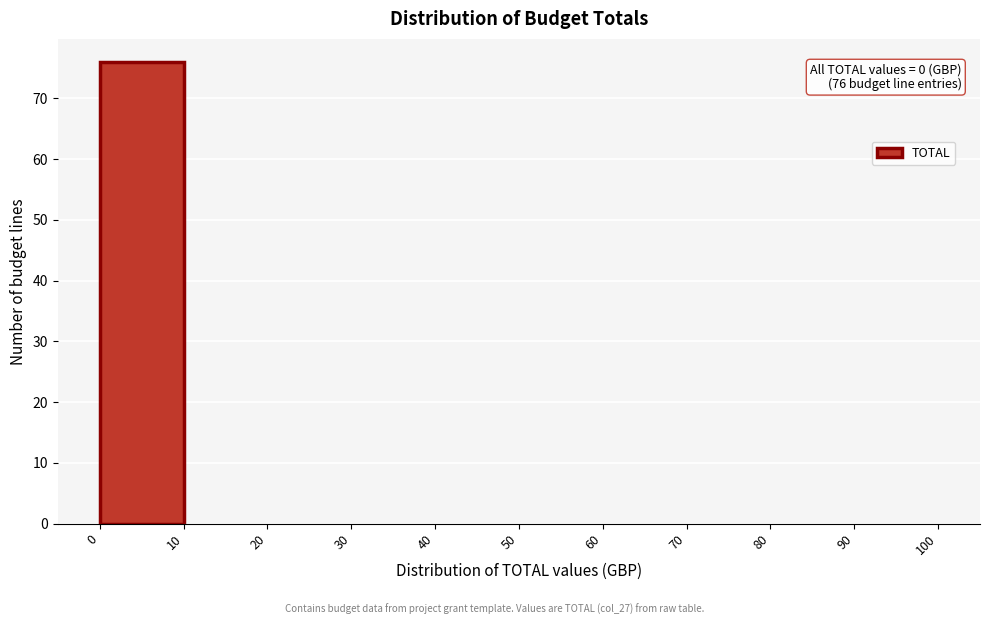

Over which range of the x-axis is the bar tallest?

0 to 10